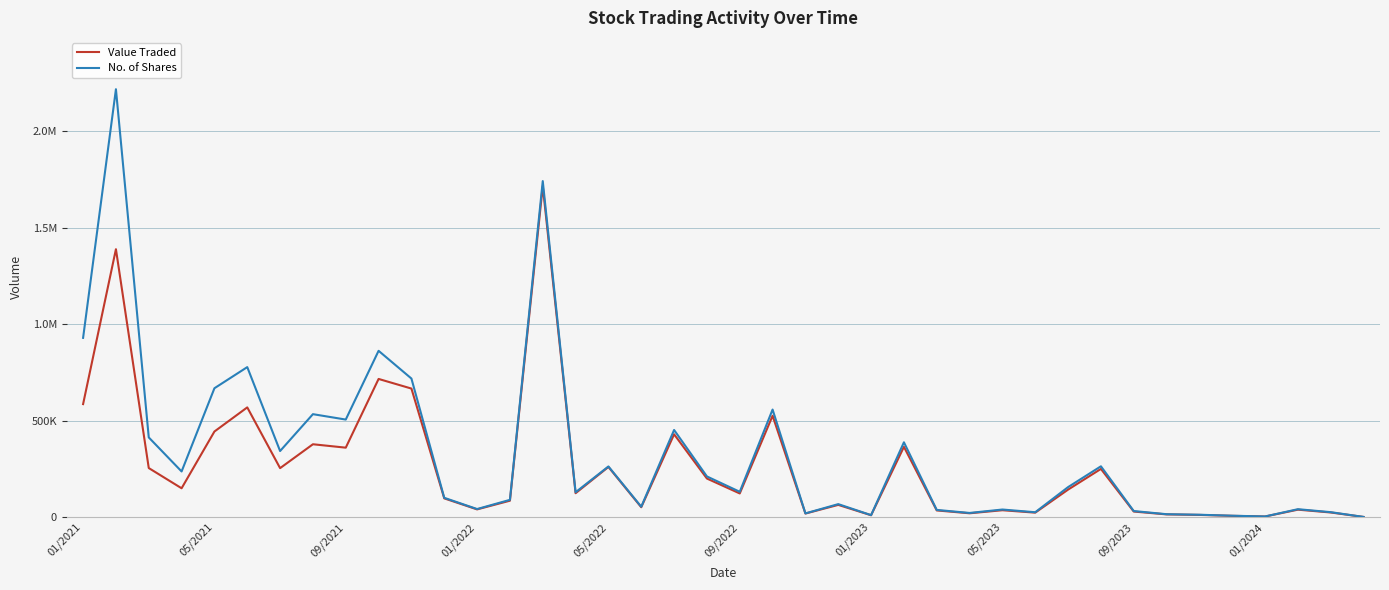

Does the chart have visible grid lines?

Yes